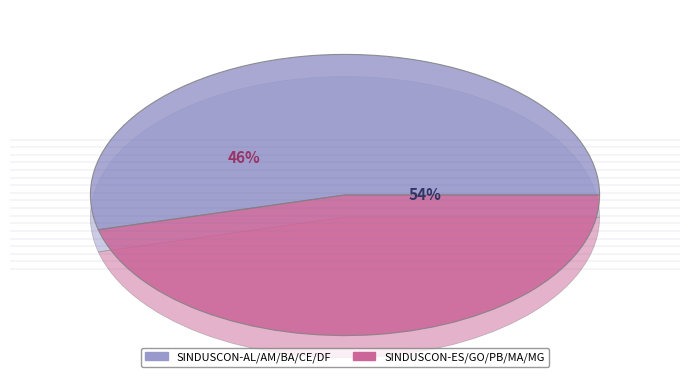

To the nearest percent, what portion does SINDUSCON-BA represent?

11%